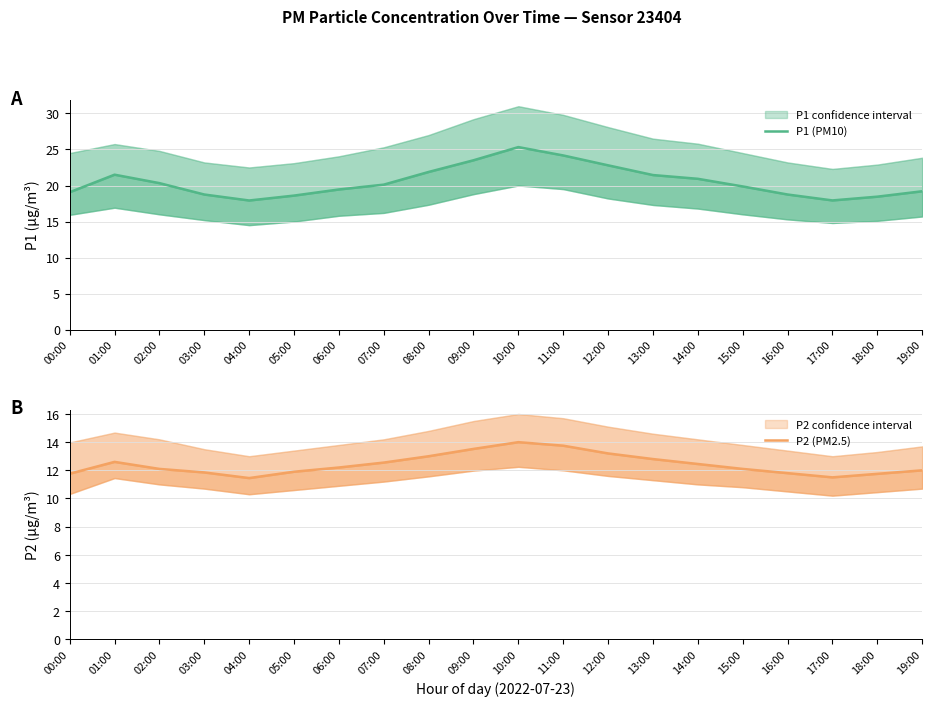

What is the spread (max minus min) of values at 09:00?

10.0